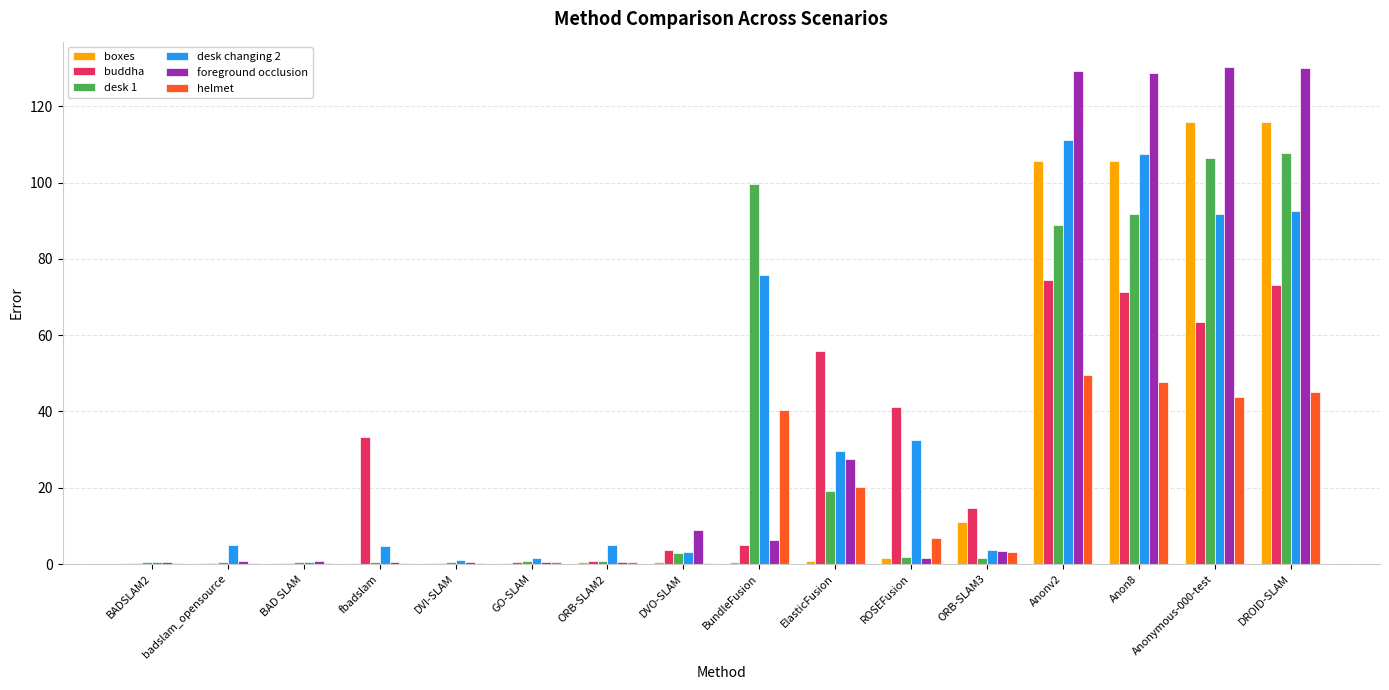

What is the average value of the buddha series?

27.4